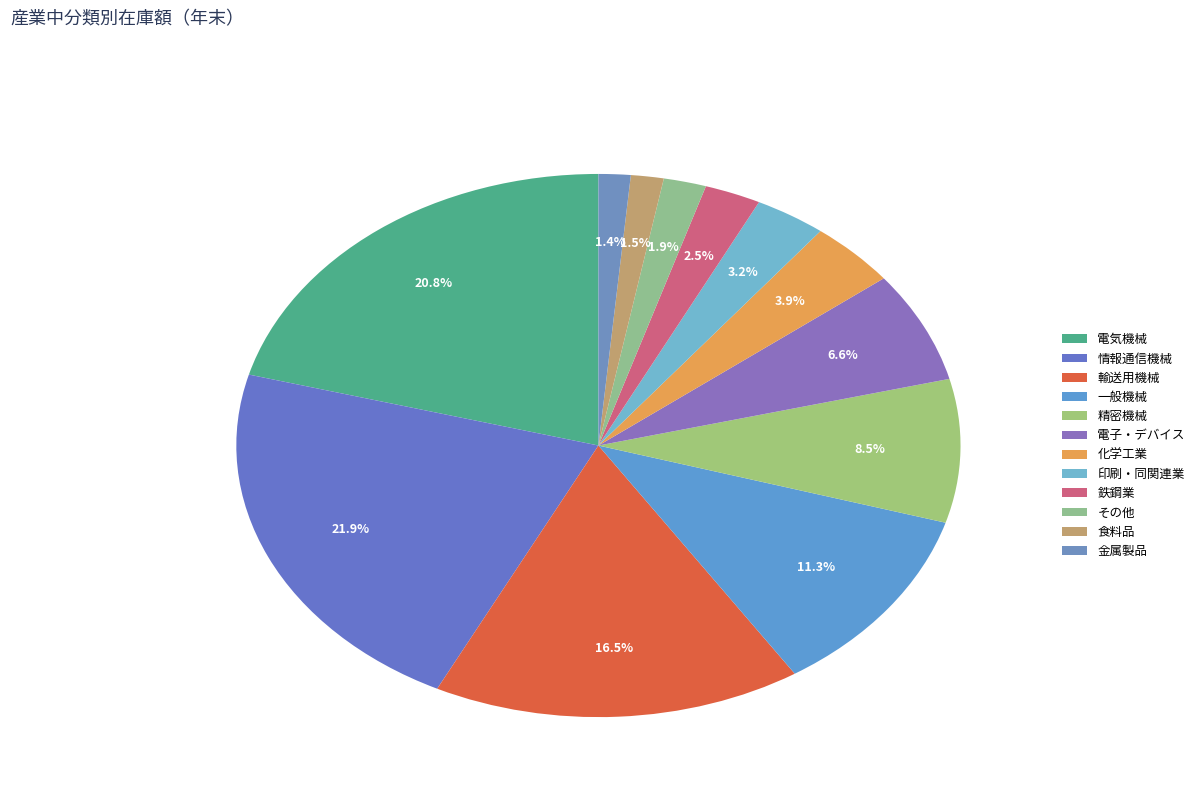

What is the ratio of the value at 輸送用機械 to the value at 食料品?

11.2